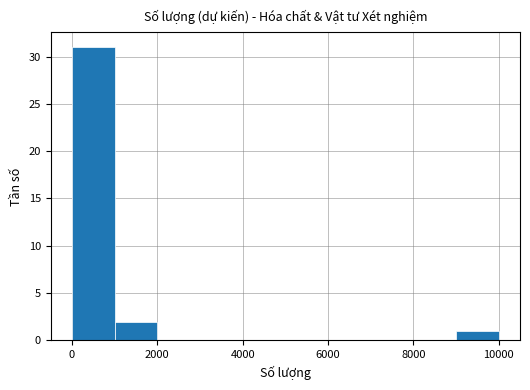

How tall is the bar that spans 1000 to 2000 on the x-axis? Neither the bar edges nor the heights are printed on the chart, so give them approximately, as read against the axes.

2